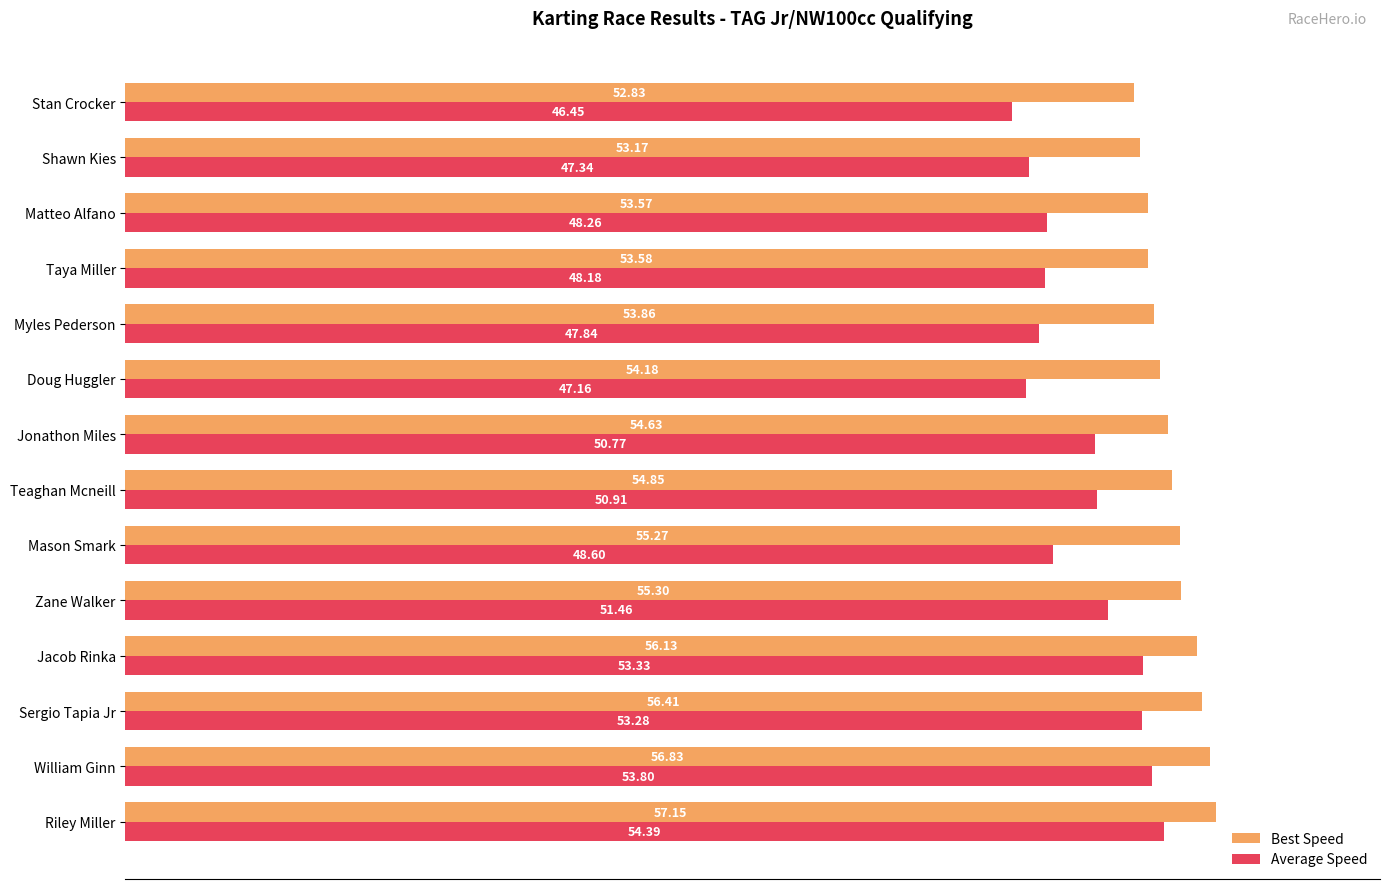

At which label is Best Speed closest to 54?

Myles Pederson